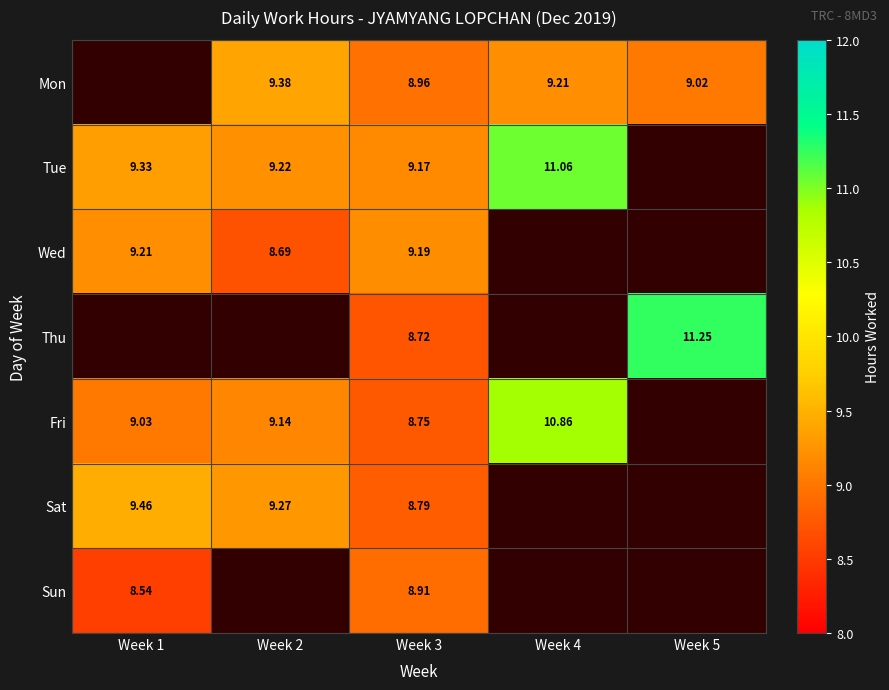

Which label corresponds to the smallest value in the chart?

Week 1